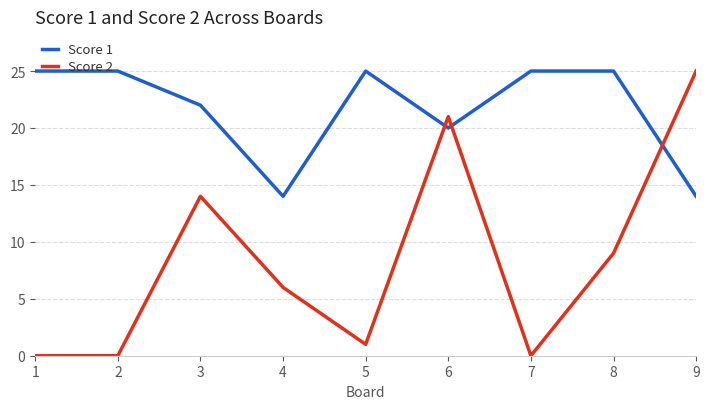

The Score 1 series shows 22 at 3. True or false?

True